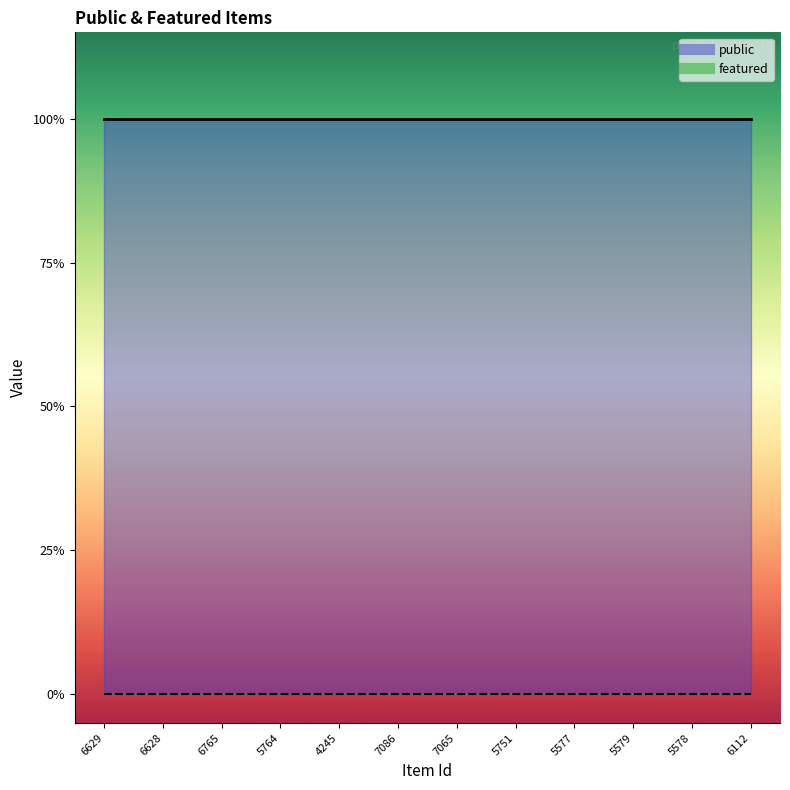

Between 4245 and 6629, which is larger?

4245